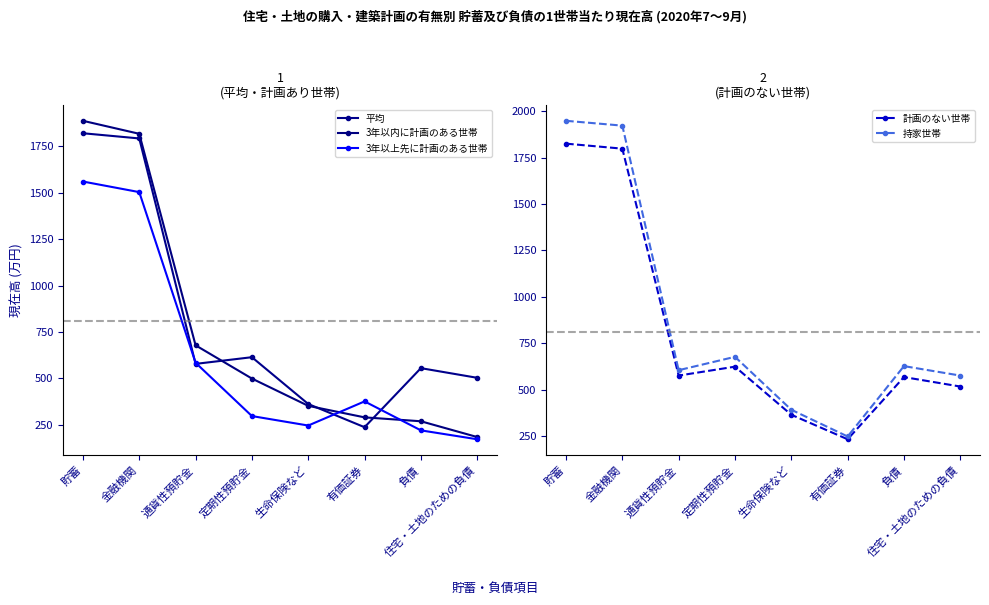

Rank the categories by 3年以上先に計画のある世帯 value from lowest to highest.

住宅・土地のための負債, 負債, 生命保険など, 定期性預貯金, 有価証券, 通貨性預貯金, 金融機関, 貯蓄